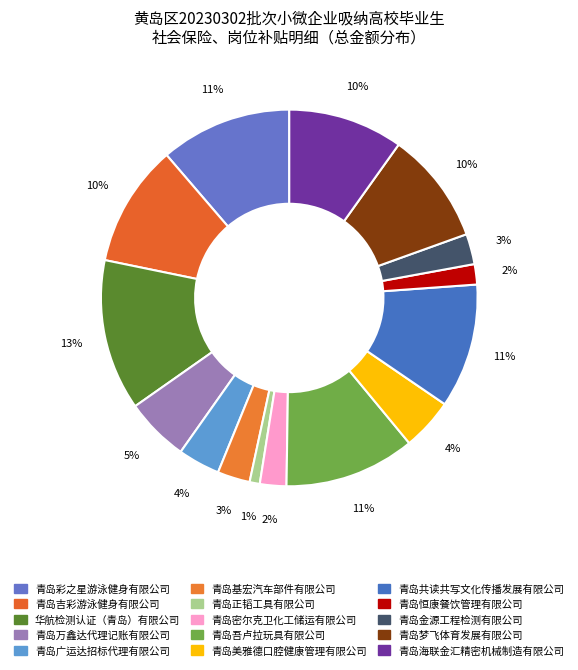

Does 青岛万鑫达代理记账有限公司 account for over 50% of the chart?

No